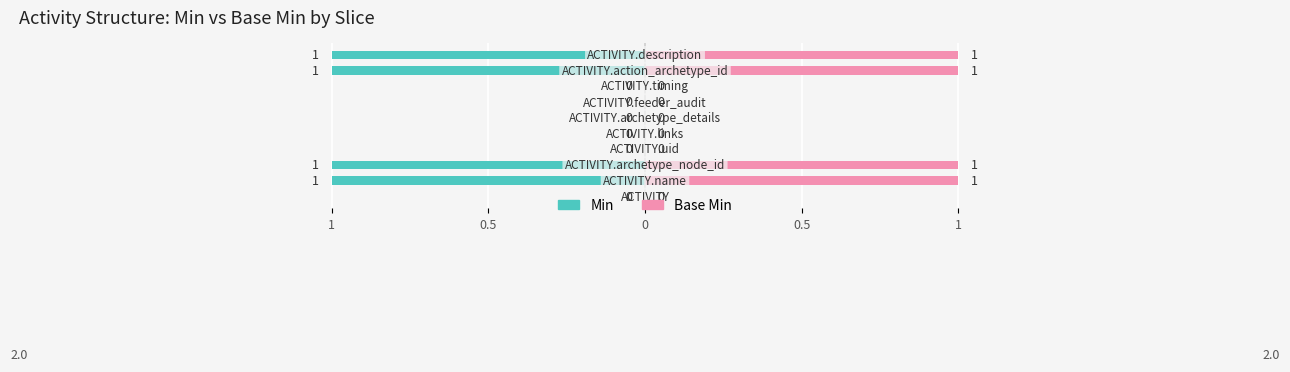

Count the number of data series in this chart.

2